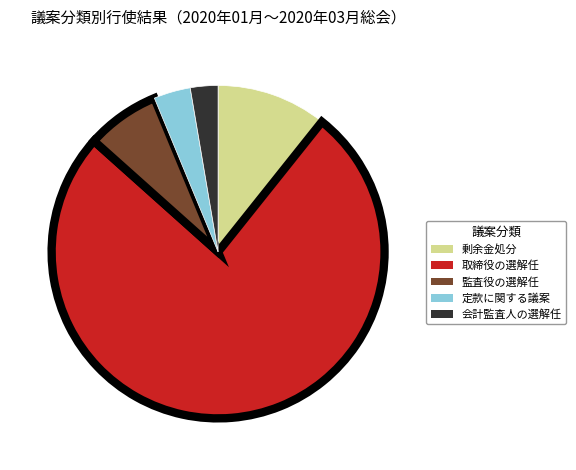

What is the smallest slice in the pie chart?

会計監査人の選解任